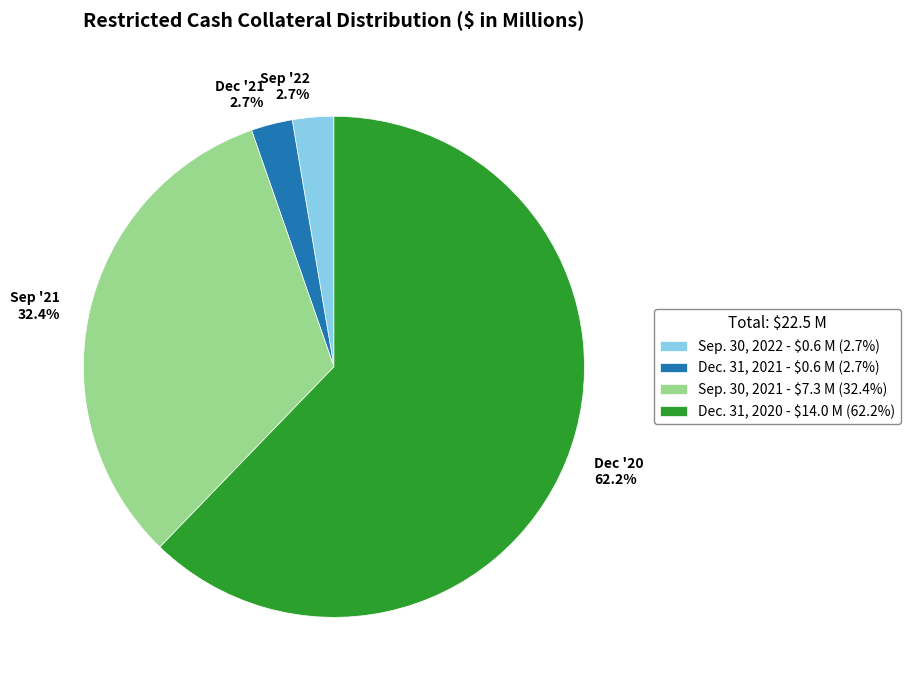

Combined, do Dec. 31, 2020 and Dec. 31, 2021 account for over 50%?

Yes